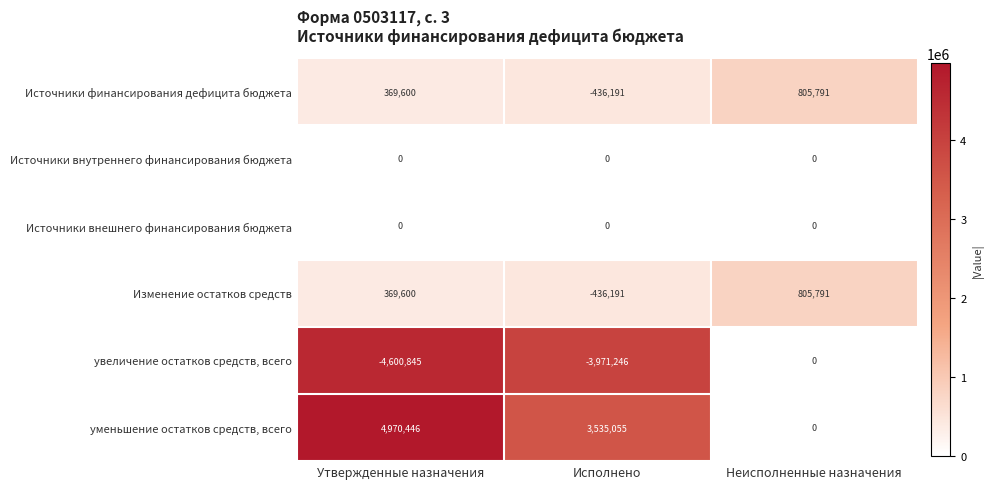

The value of Источники внутреннего финансирования бюджета at Исполнено is 0. True or false?

True